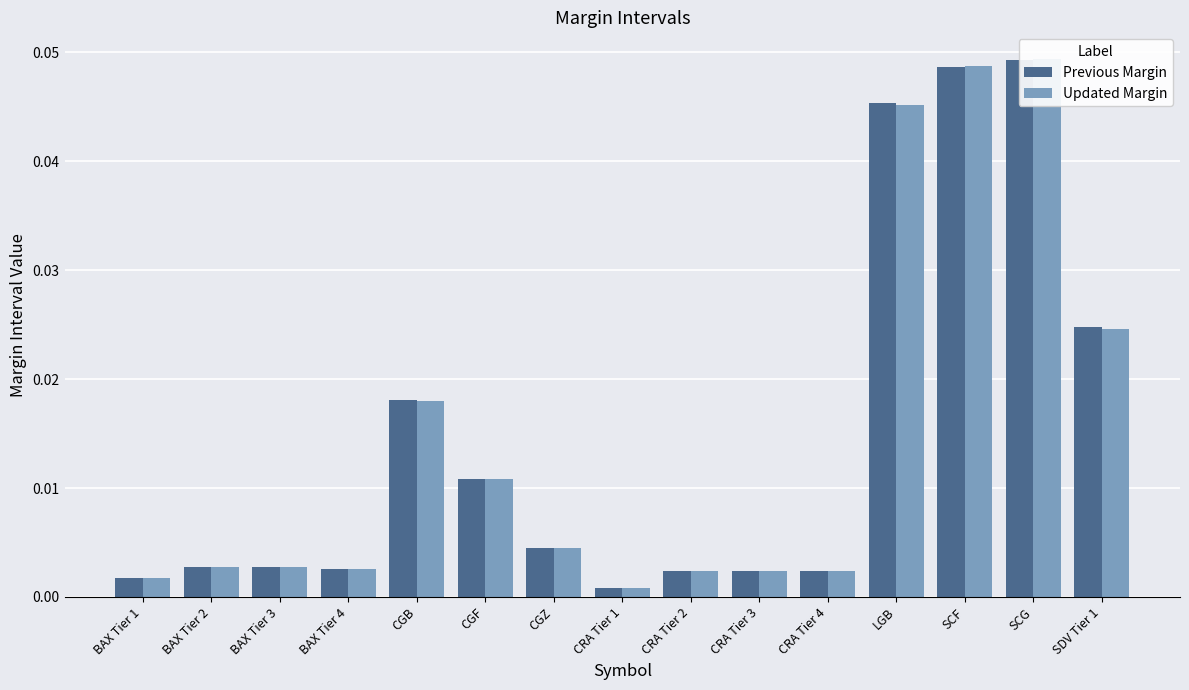

What is the label of the 2nd bar from the left?

BAX Tier 2